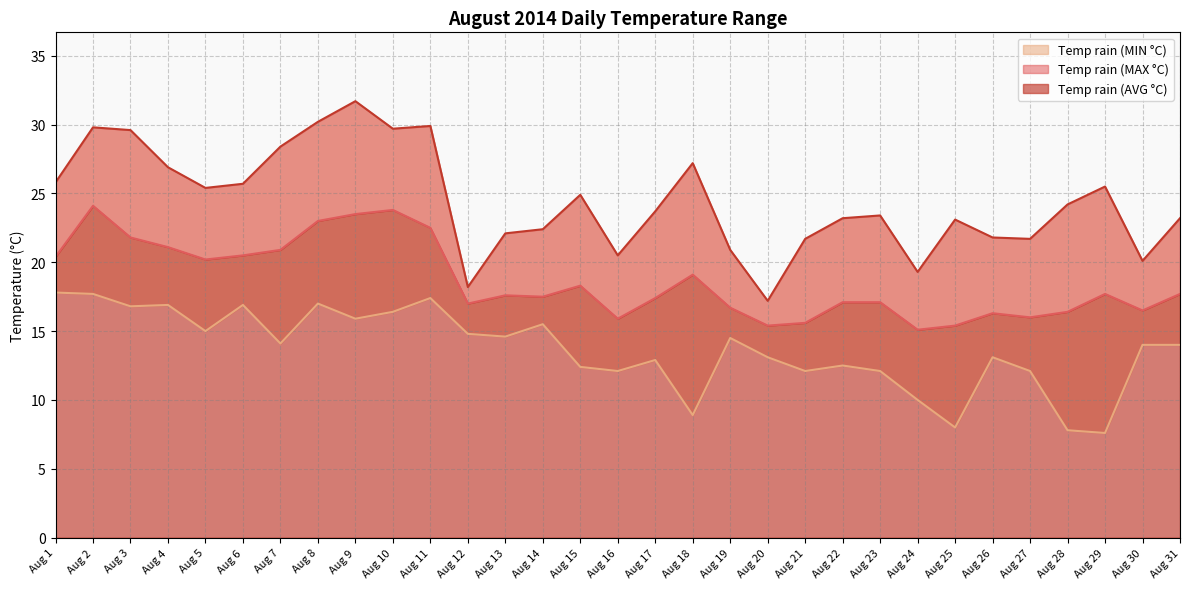

What is the difference between the maximum and minimum values in the Temp rain (MIN °C) series?

10.2